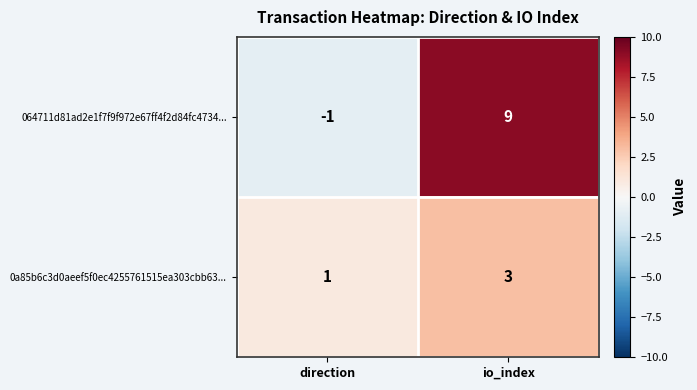

At which category does the chart reach its minimum across all series?

direction